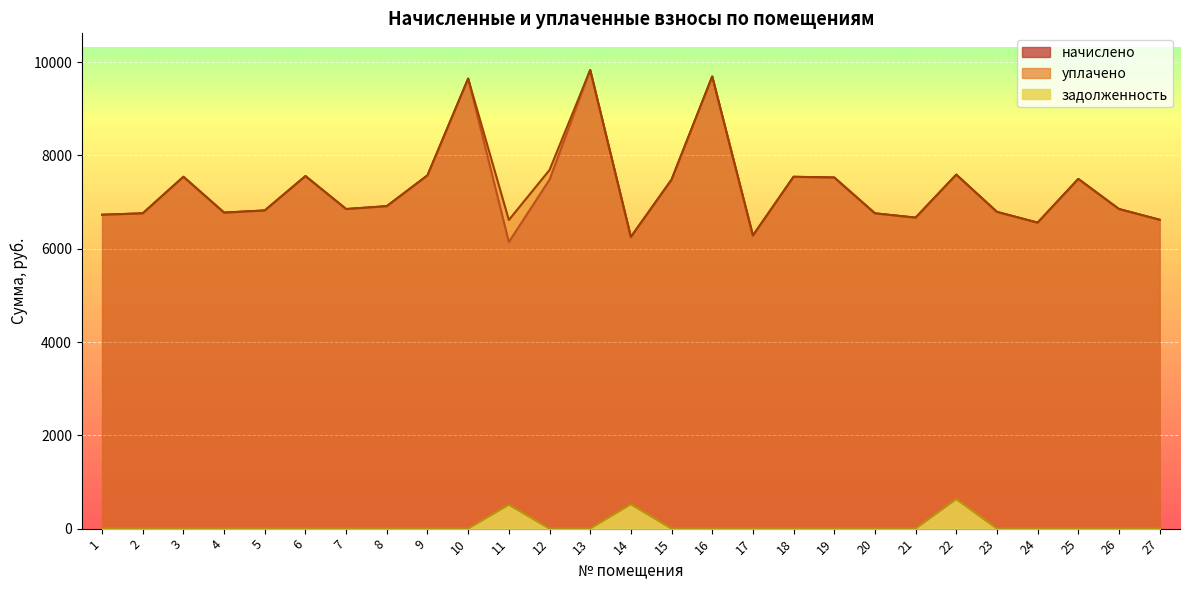

True or false: задолженность and уплачено cross at least once.

False